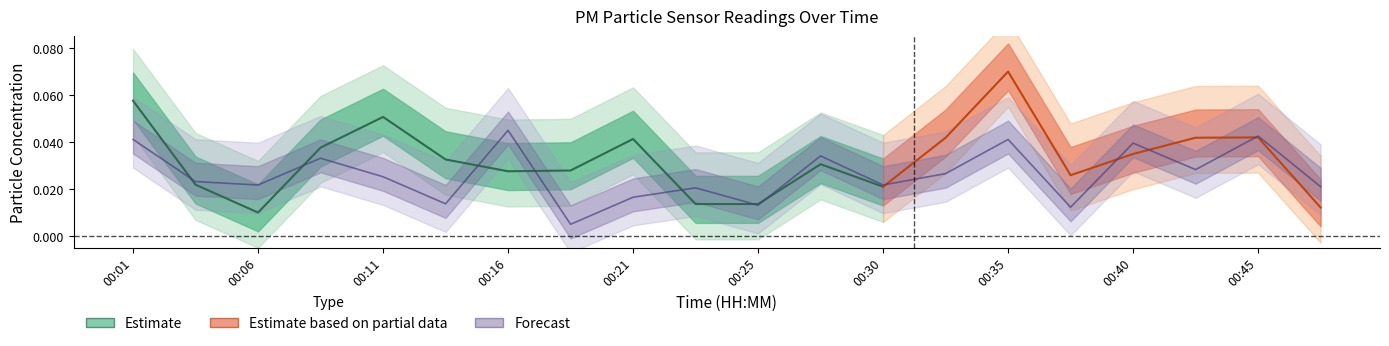

Does the chart display data point markers on the line(s)?

No